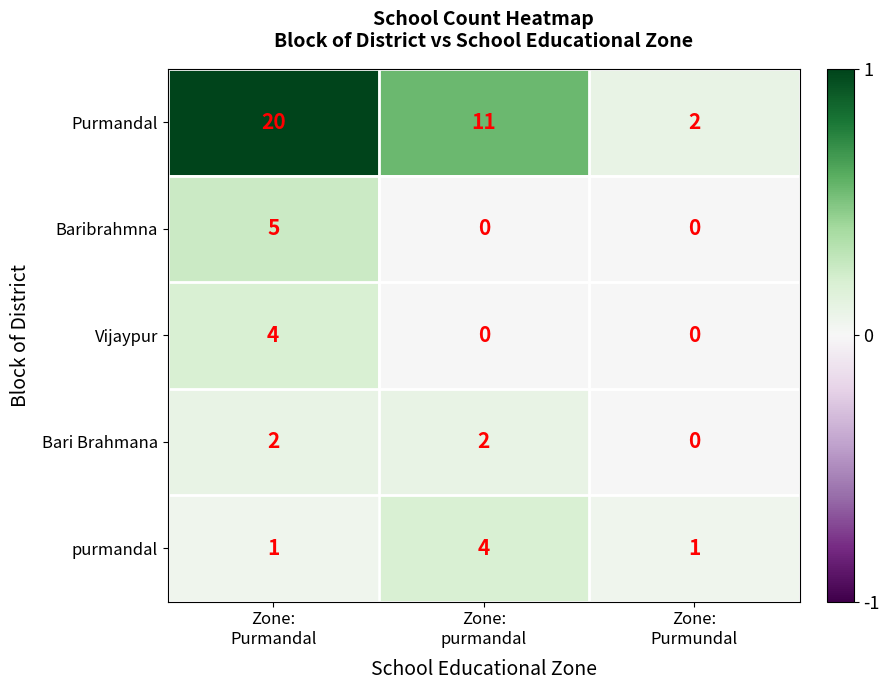

What is the spread (max minus min) of values at Zone:
Purmandal?

19